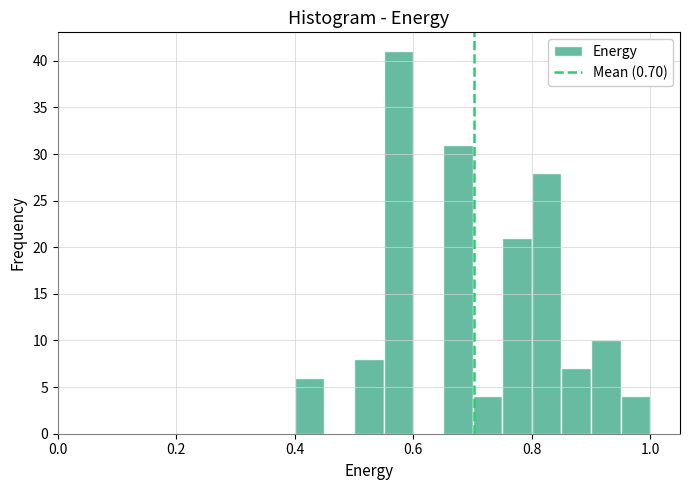

Around what value on the x-axis is the tallest bar? Give the approximate position of its centre, as read against the axis.

0.58